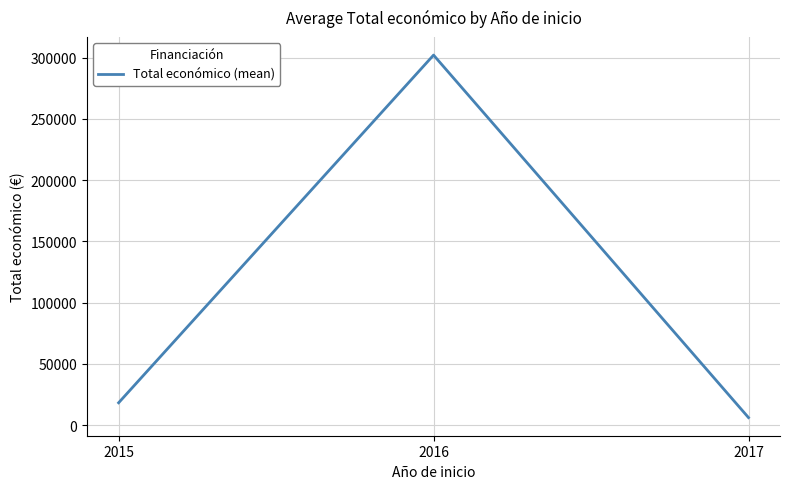

What is the approximate value at 2017?

6100.0